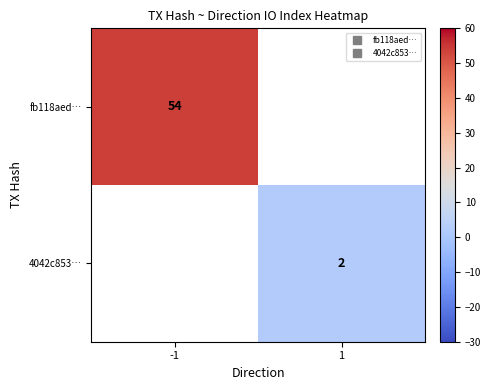

How many distinct data groups are displayed?

2